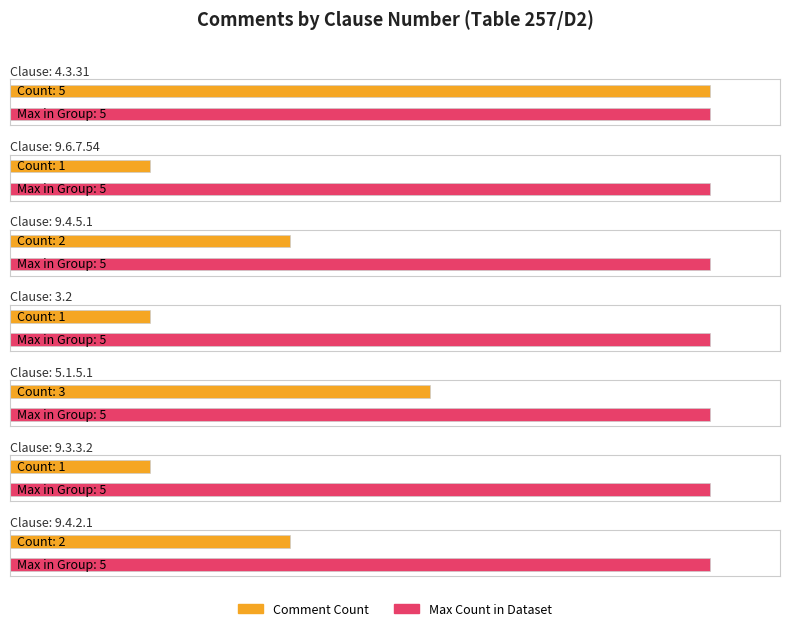

Count the values in the range 1 to 3.

6